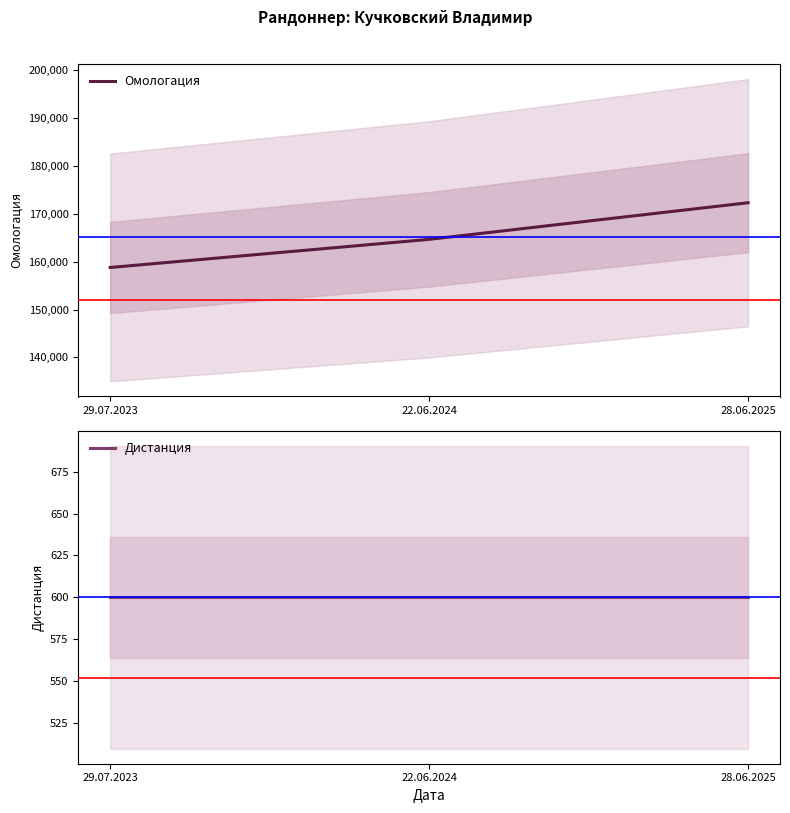

What position from the left is 29.07.2023?

1